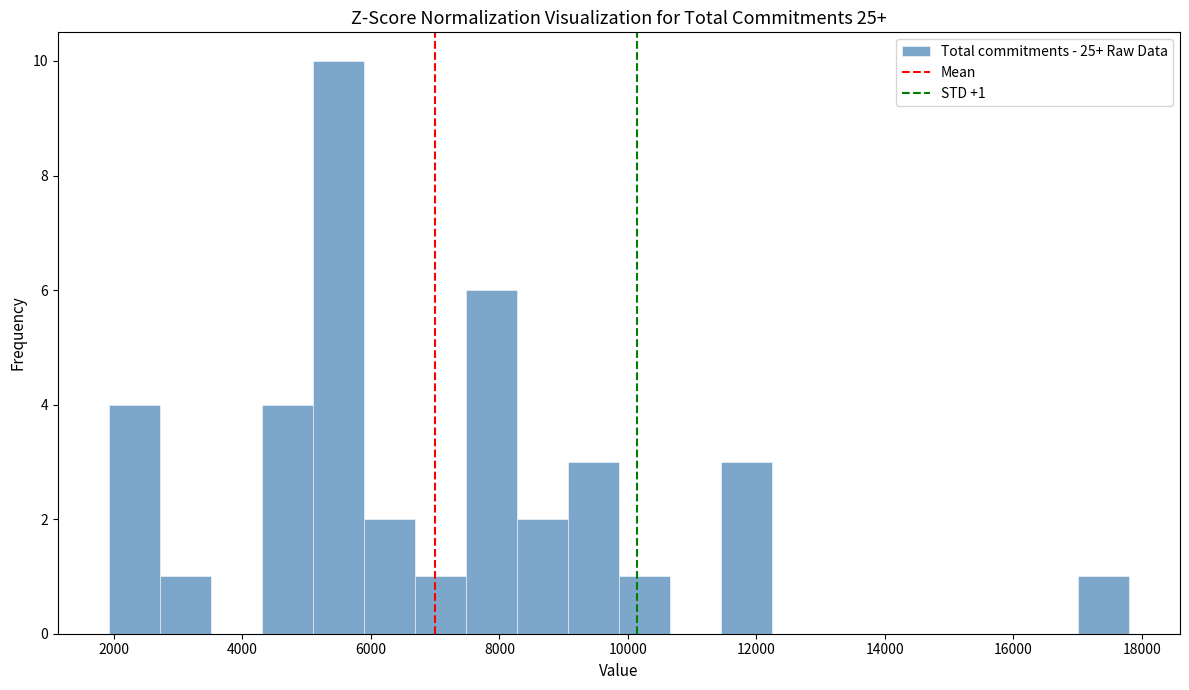

Around what value on the x-axis is the tallest bar? Give the approximate position of its centre, as read against the axis.

5400